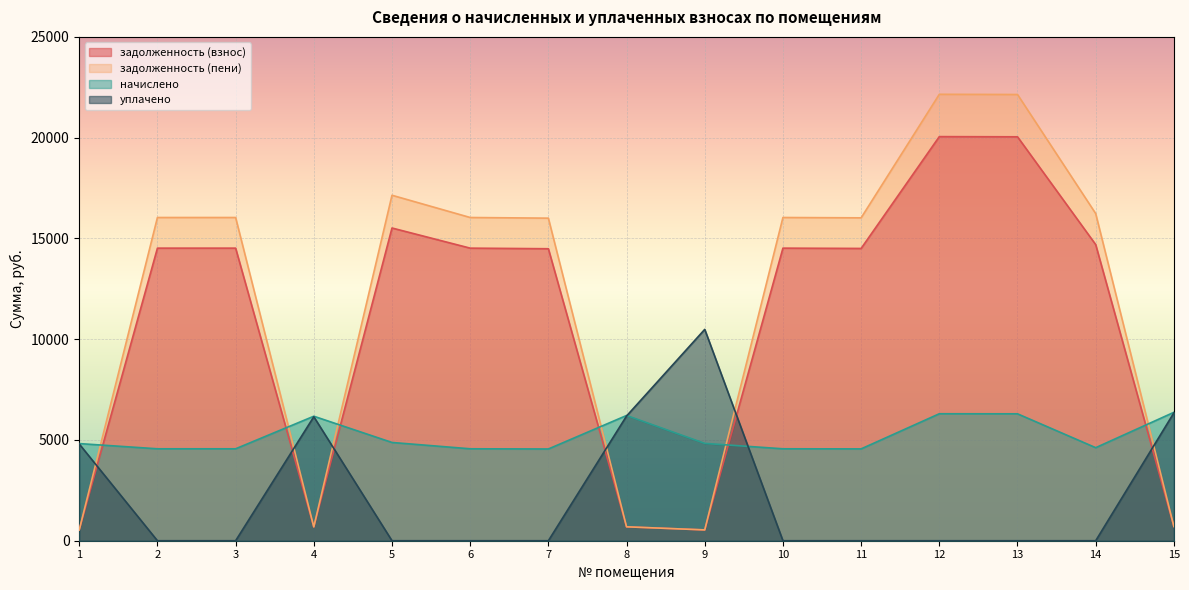

How many distinct data groups are displayed?

4